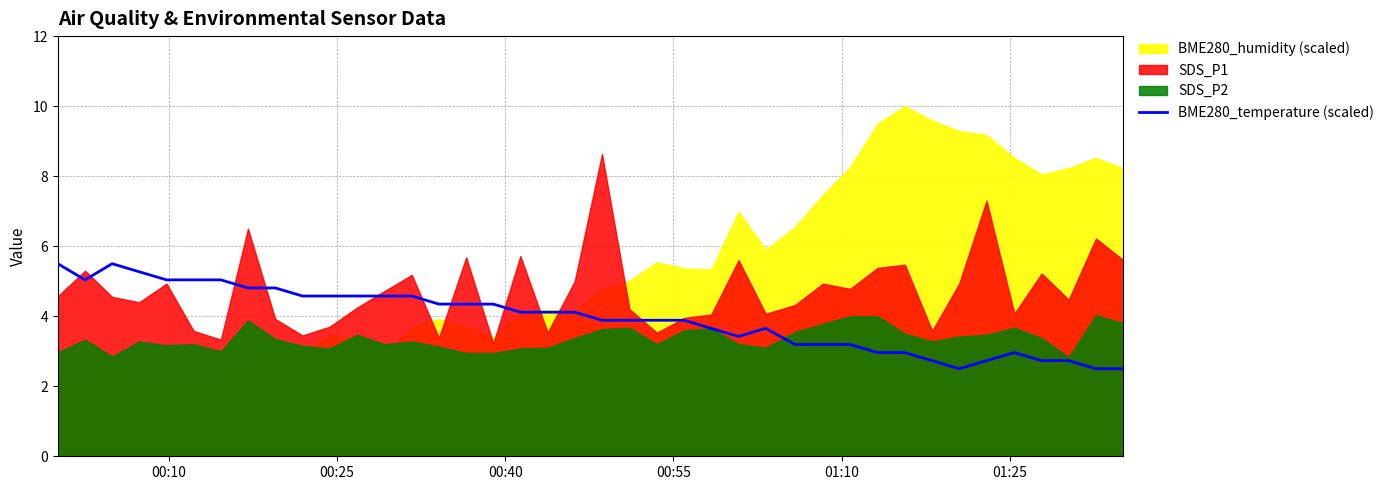

What is the sum of all values?

157.5